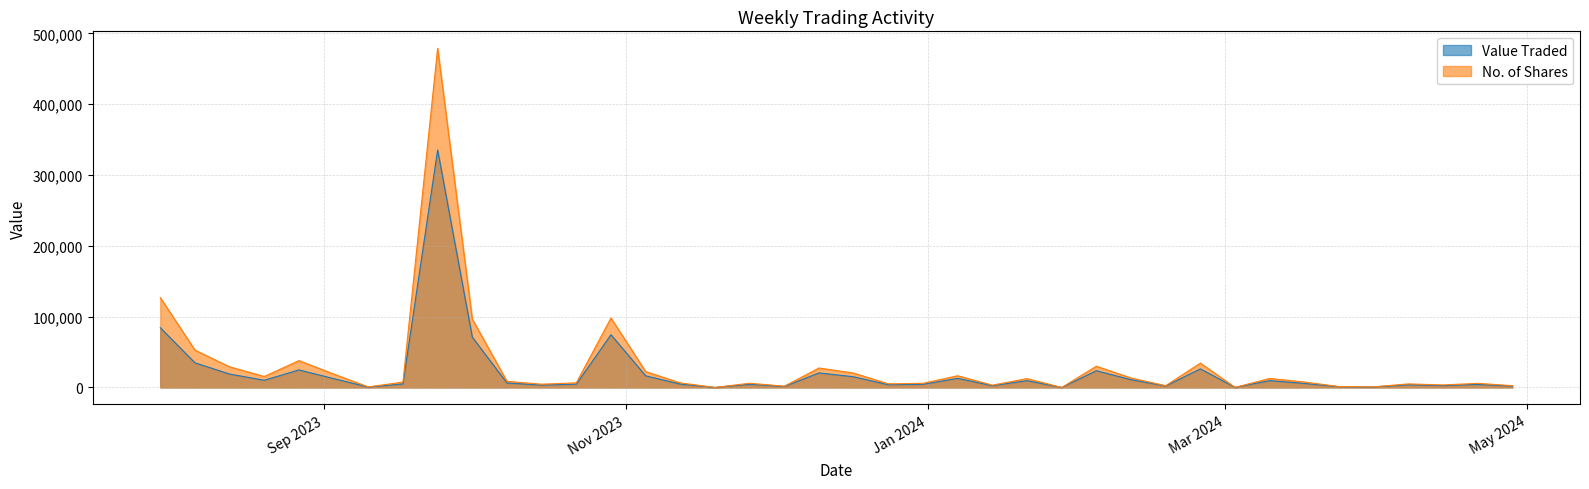

Does the chart display data point markers on the line(s)?

No